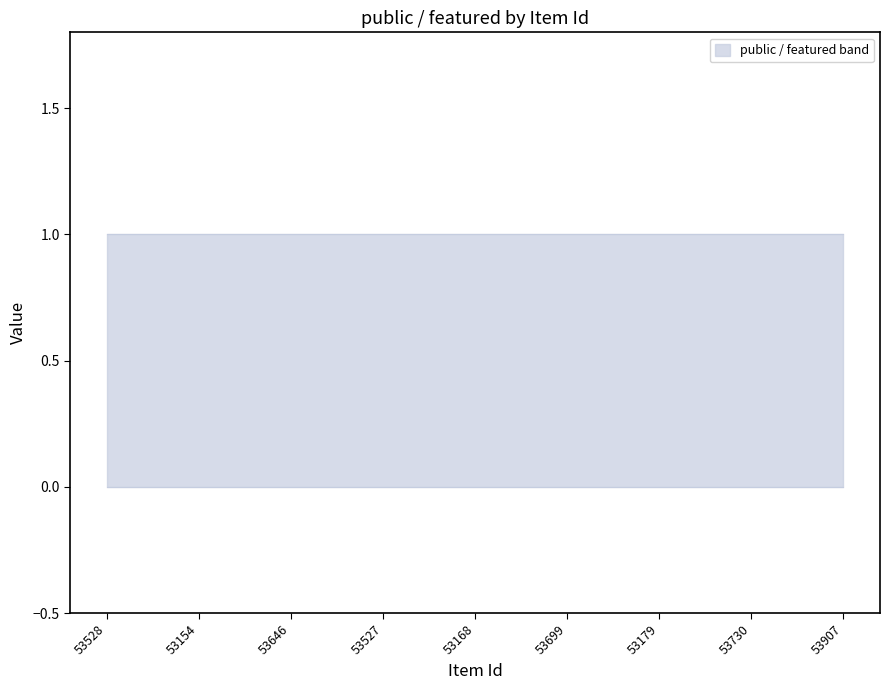

Which has a higher value, 53168 or 53907?

53168